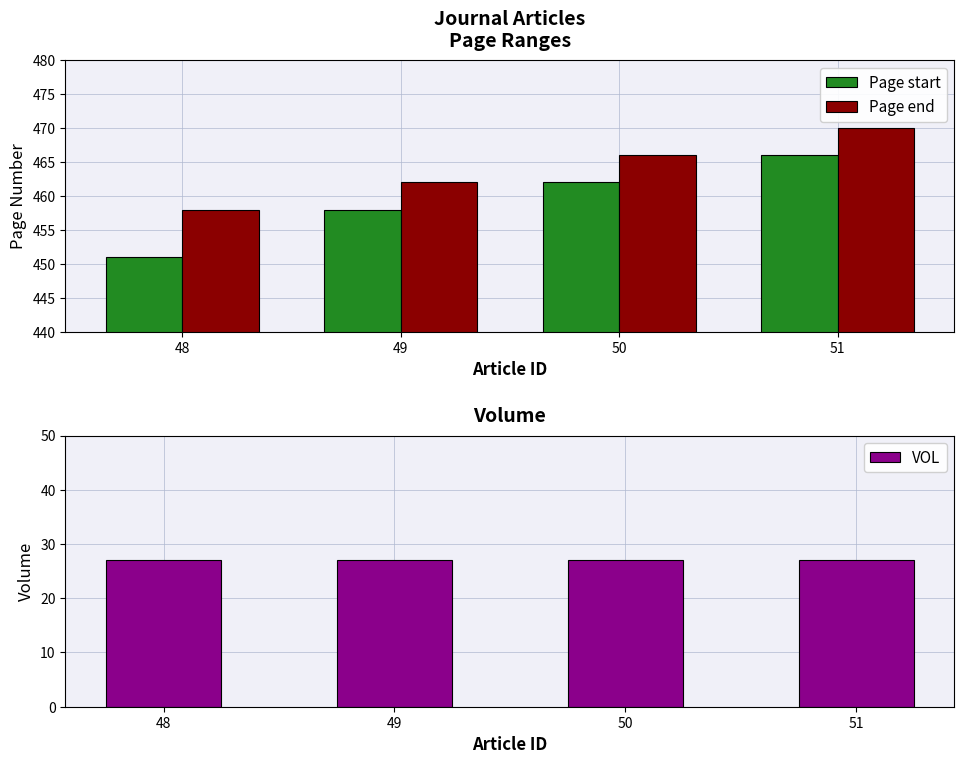

What is the sum of the VOL values at 48 and 51?

54